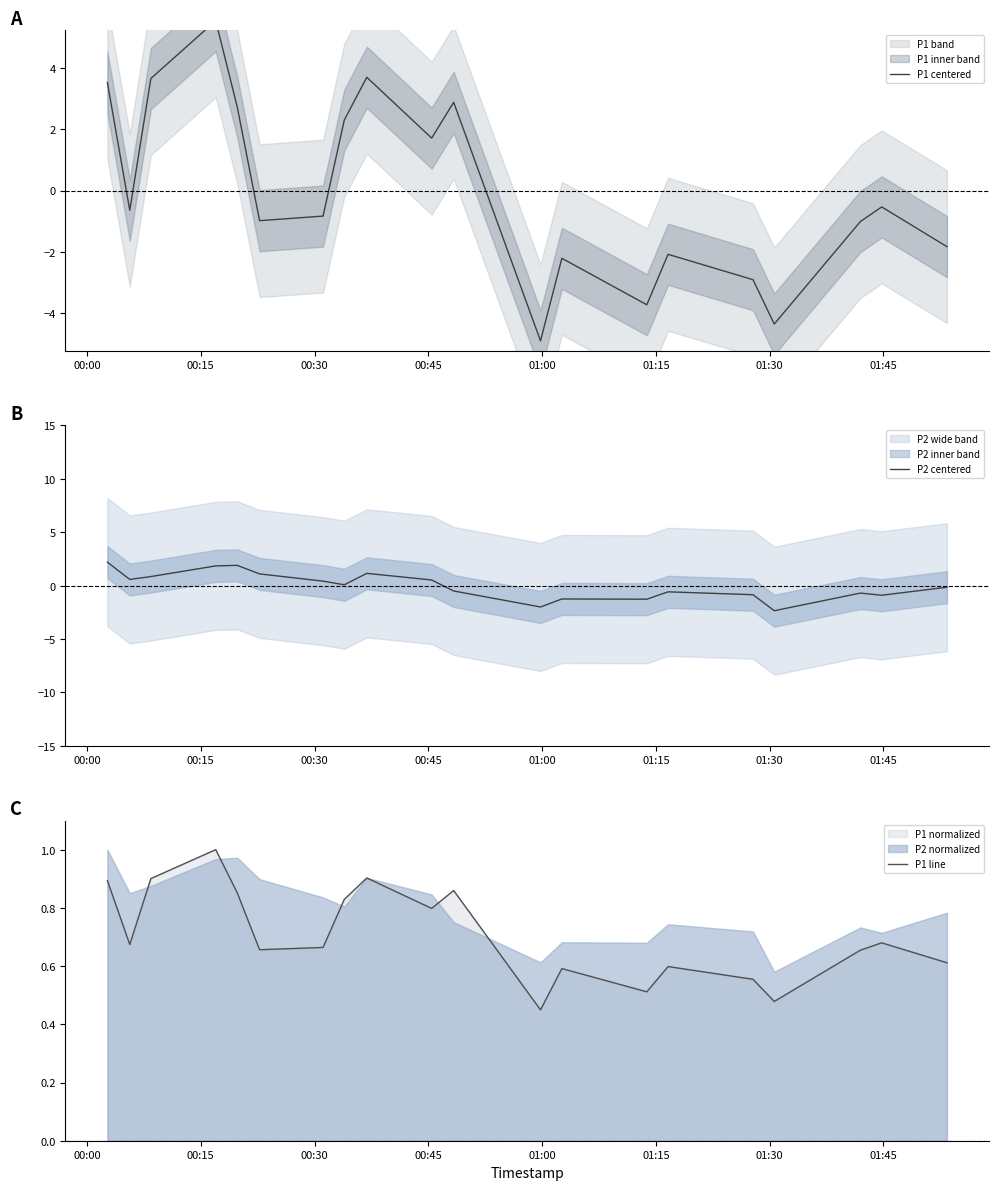

How many data points in P2 centered are above 0?

10